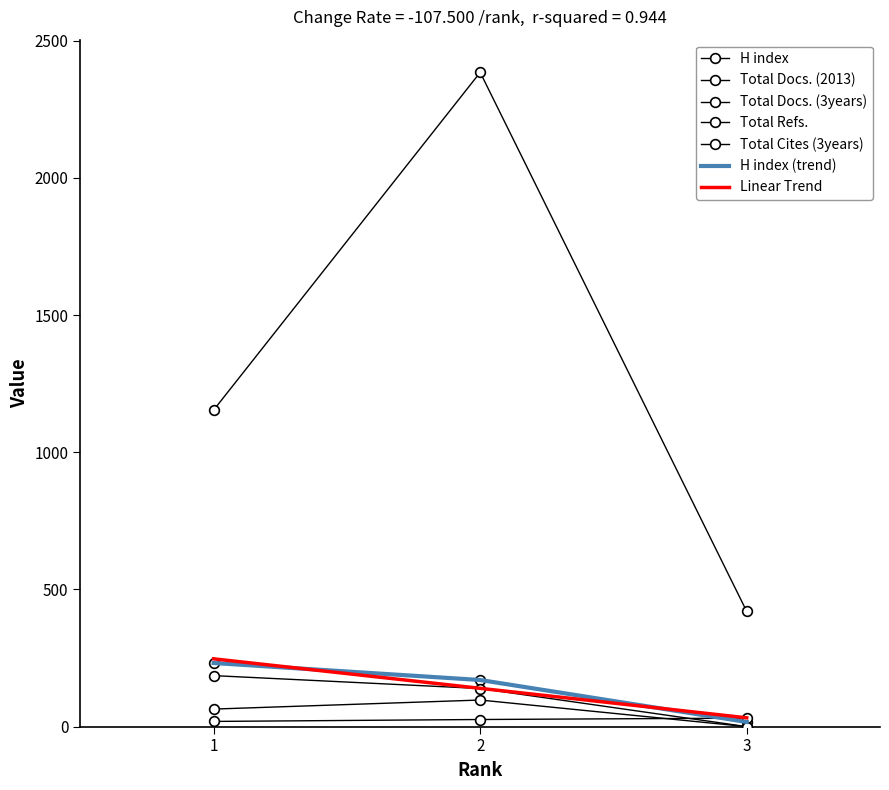

Rank the series by their maximum value, from lowest to highest.

Total Docs. (2013), Total Docs. (3years), Total Cites (3years), H index, Total Refs.